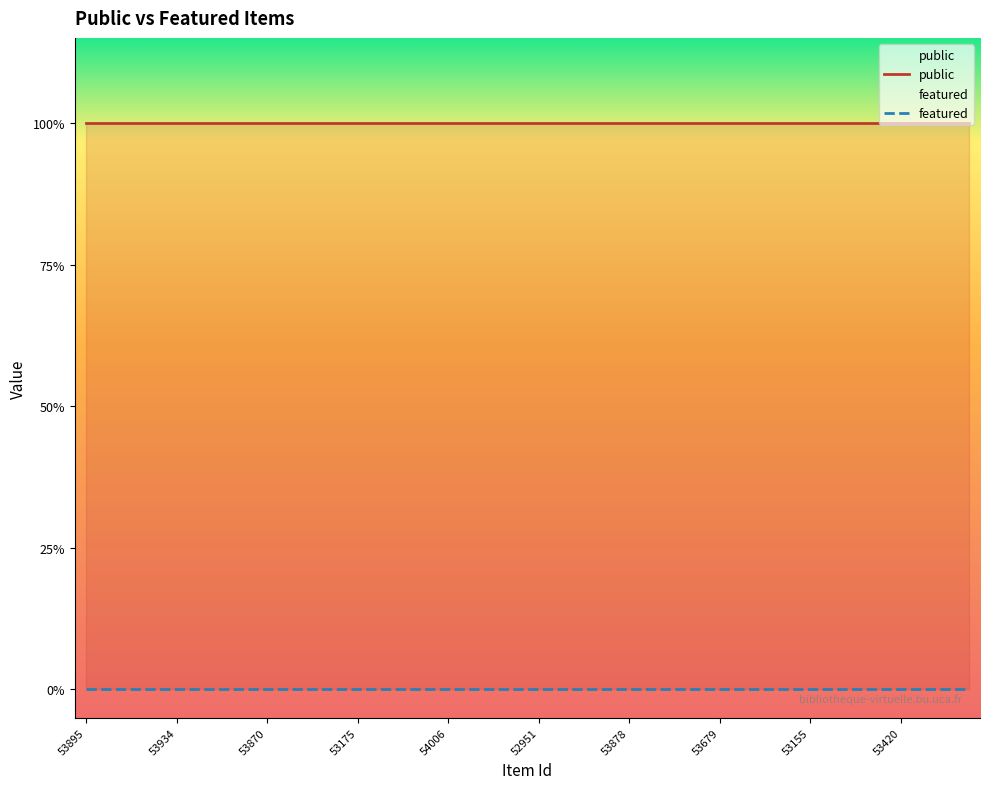

What is the sum of the public values at 53412 and 53163?

2